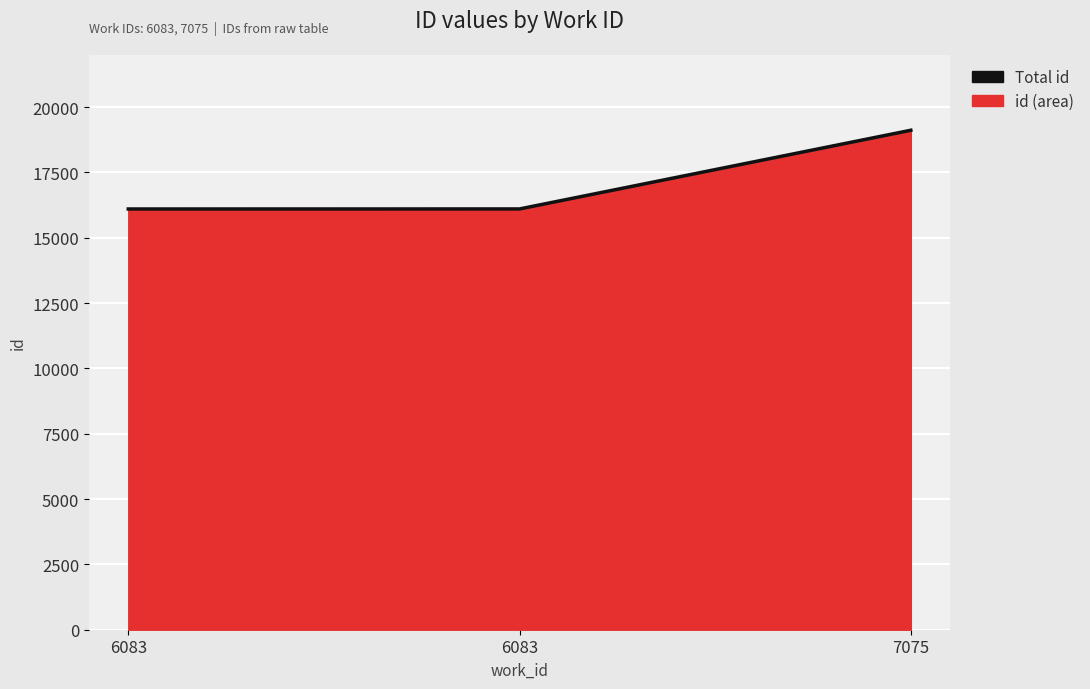

Reading left to right, extract all data points from this chart.

6083=16099	6083=16101	7075=19112